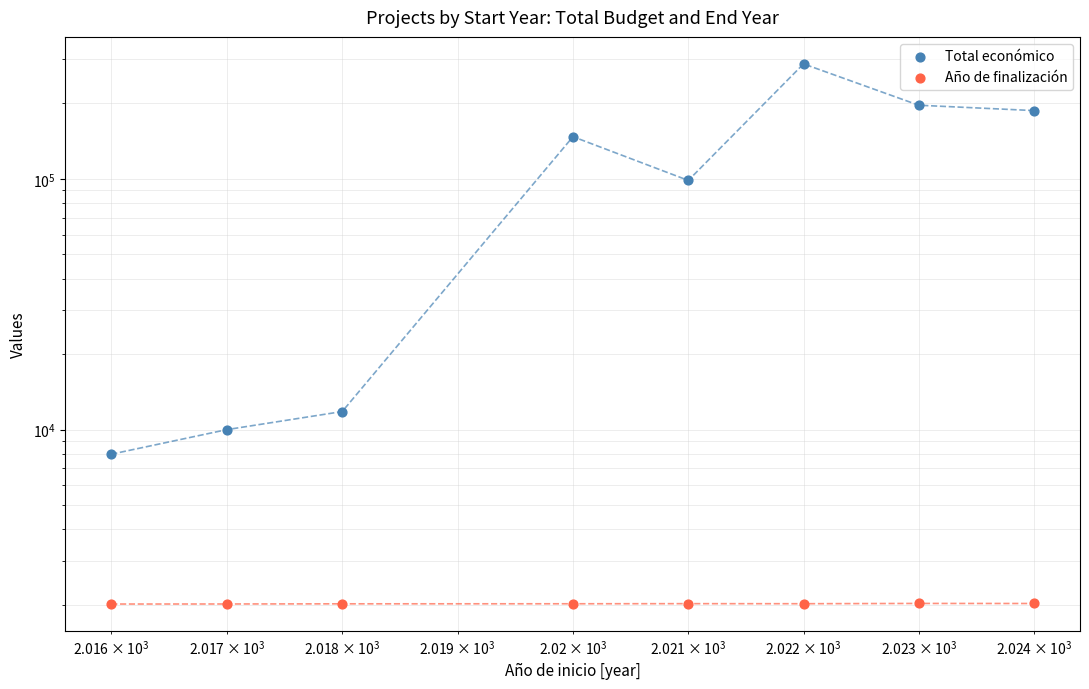

What are all the series names shown in the legend?

Total económico, Año de finalización